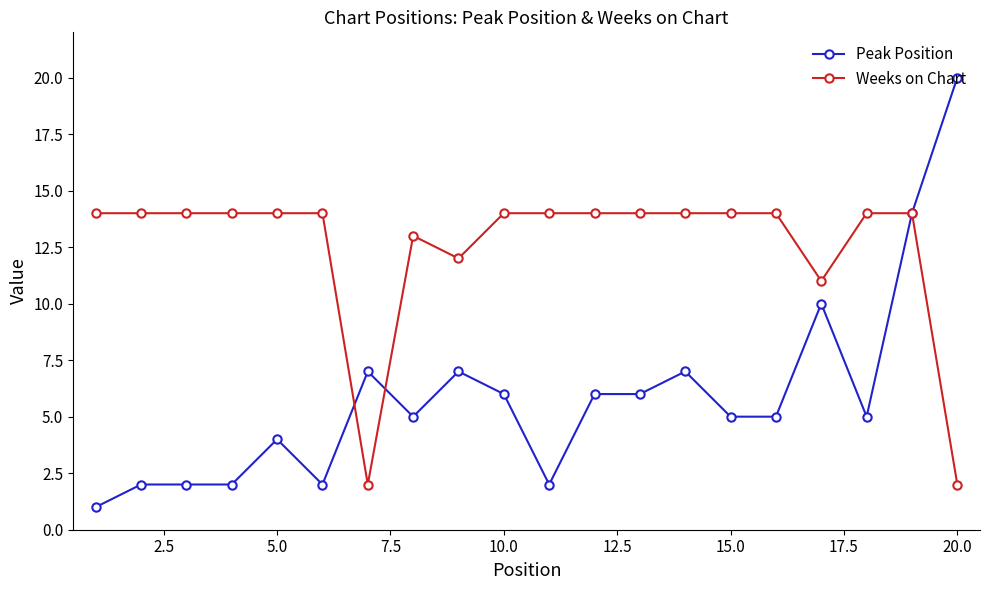

Rank the series by their maximum value, from lowest to highest.

Weeks on Chart, Peak Position